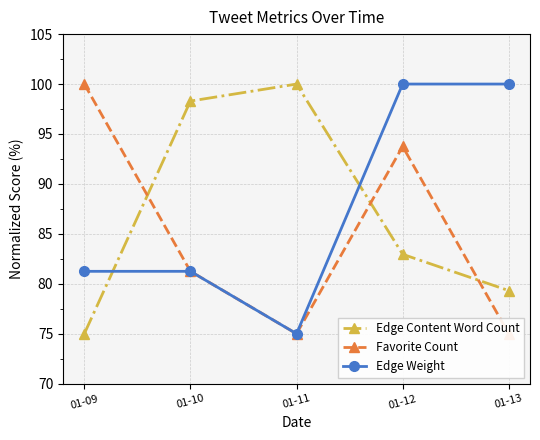

Between which two adjacent categories do Favorite Count and Edge Content Word Count first intersect?

01-09 and 01-10